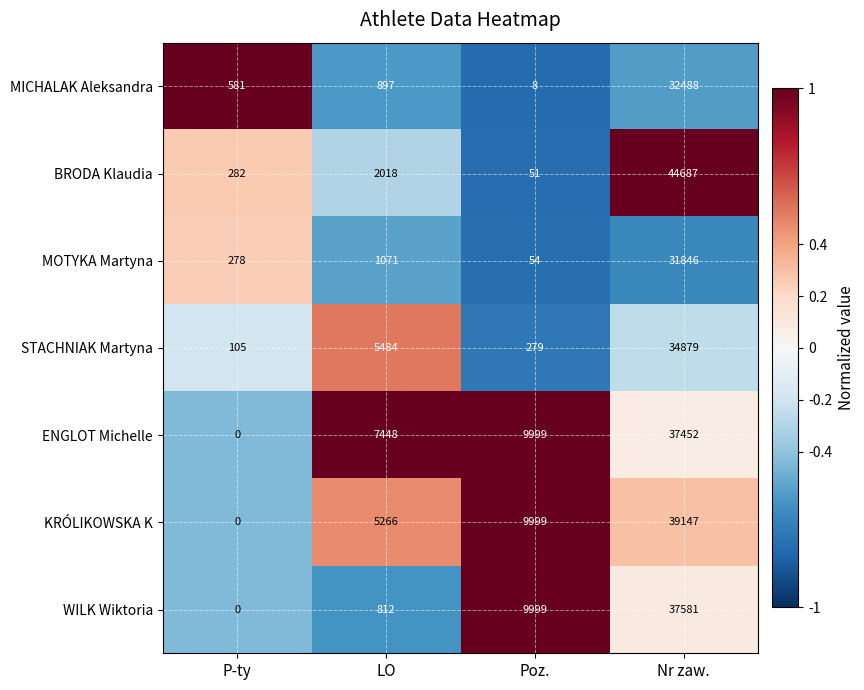

What is the minimum value shown in the chart?

0